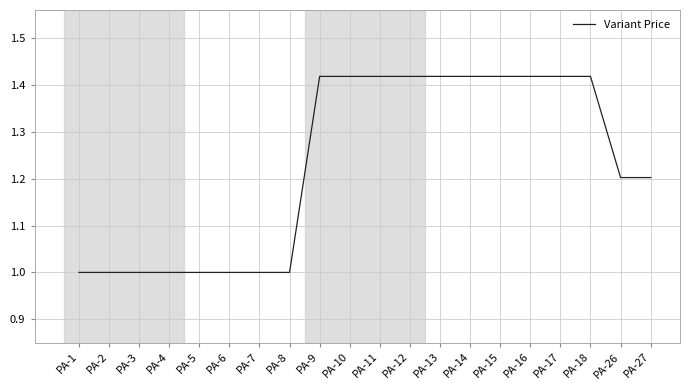

True or false: the data shows 1.0 at PA-5.

True